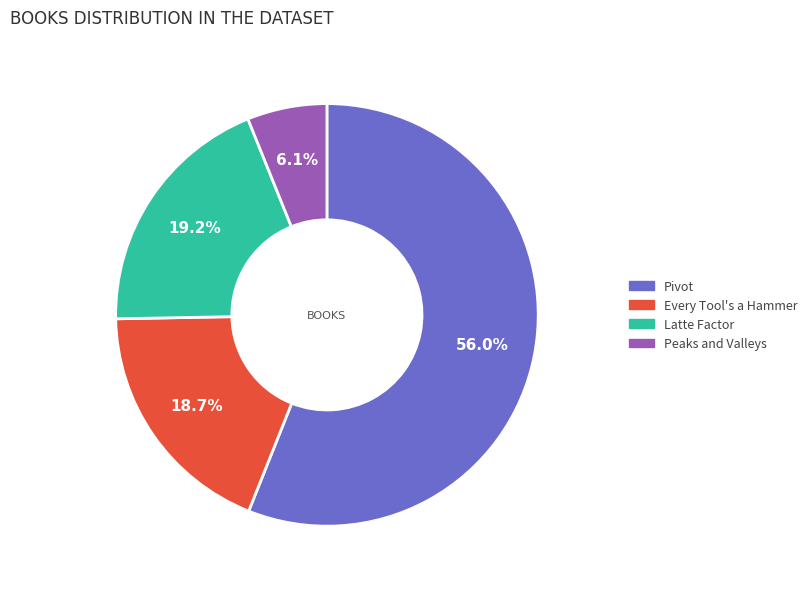

What percentage is the Peaks and Valleys slice, to the nearest percent?

6%